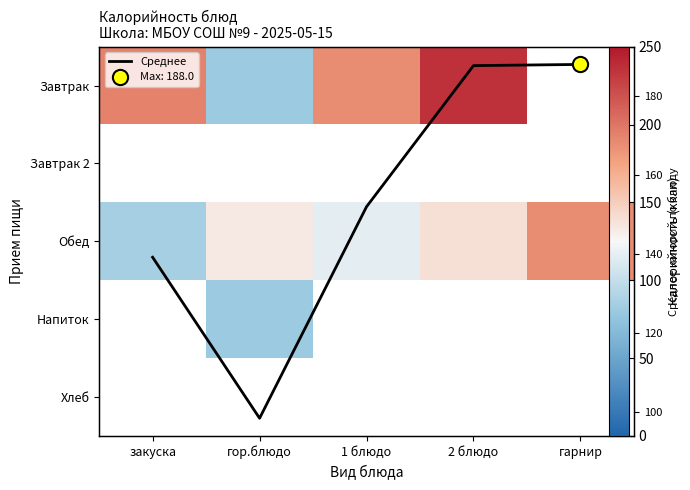

Which series has the largest total across all categories?

Среднее